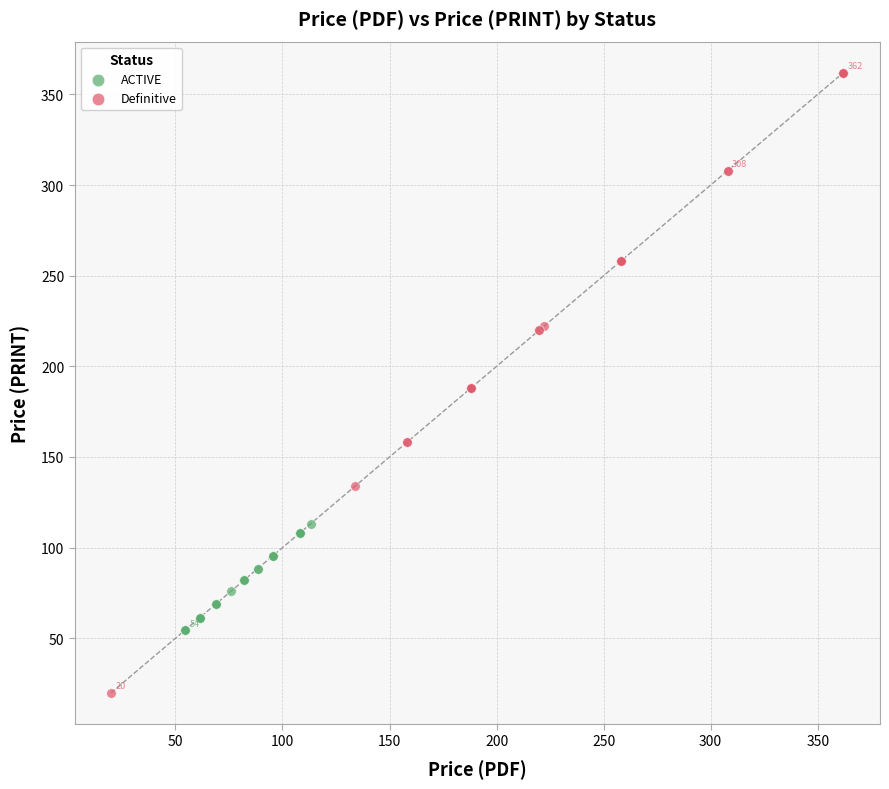

What are all the series names shown in the legend?

ACTIVE, Definitive